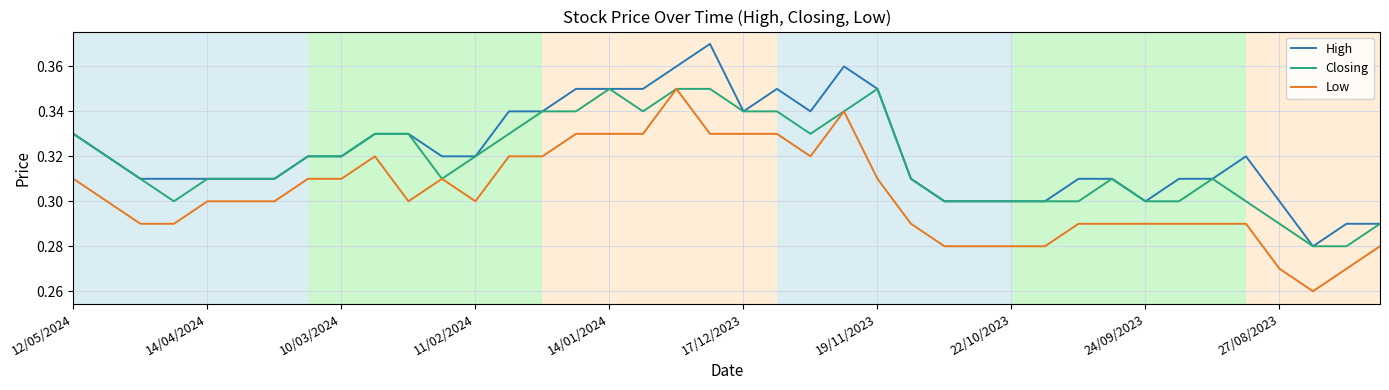

Rank the series by their average value, from highest to lowest.

High, Closing, Low